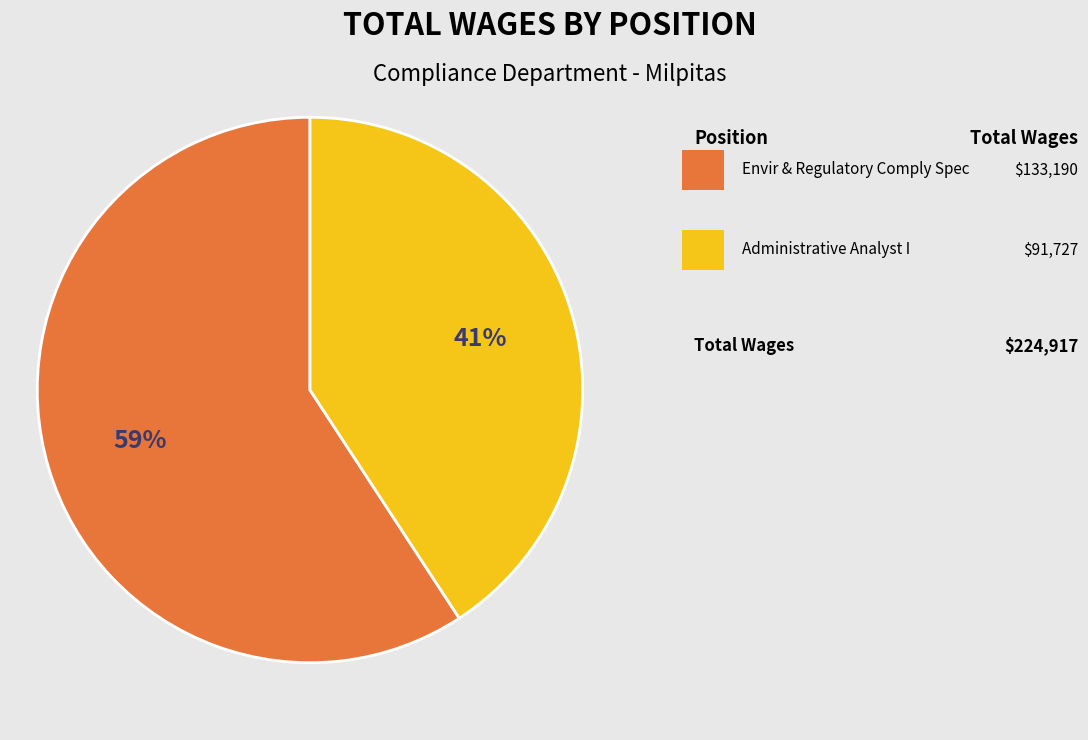

To the nearest percent, what is the difference between the largest and smallest slice percentages?

18%